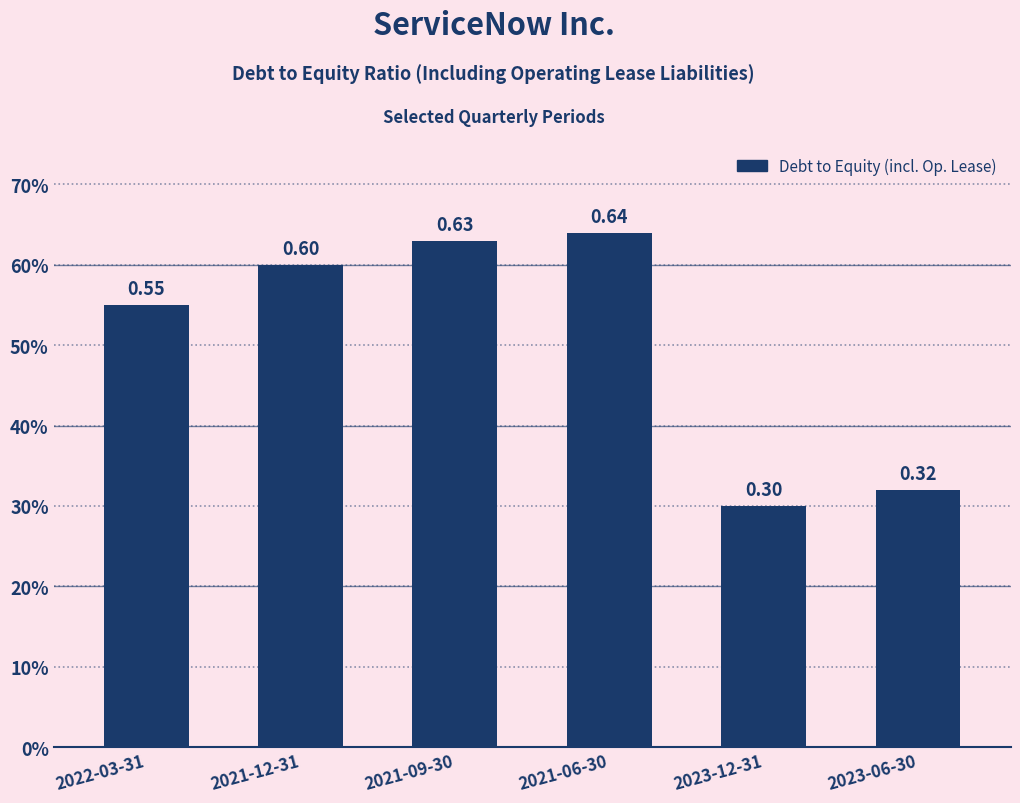

Rank the categories by value from lowest to highest.

2023-12-31, 2023-06-30, 2022-03-31, 2021-12-31, 2021-09-30, 2021-06-30